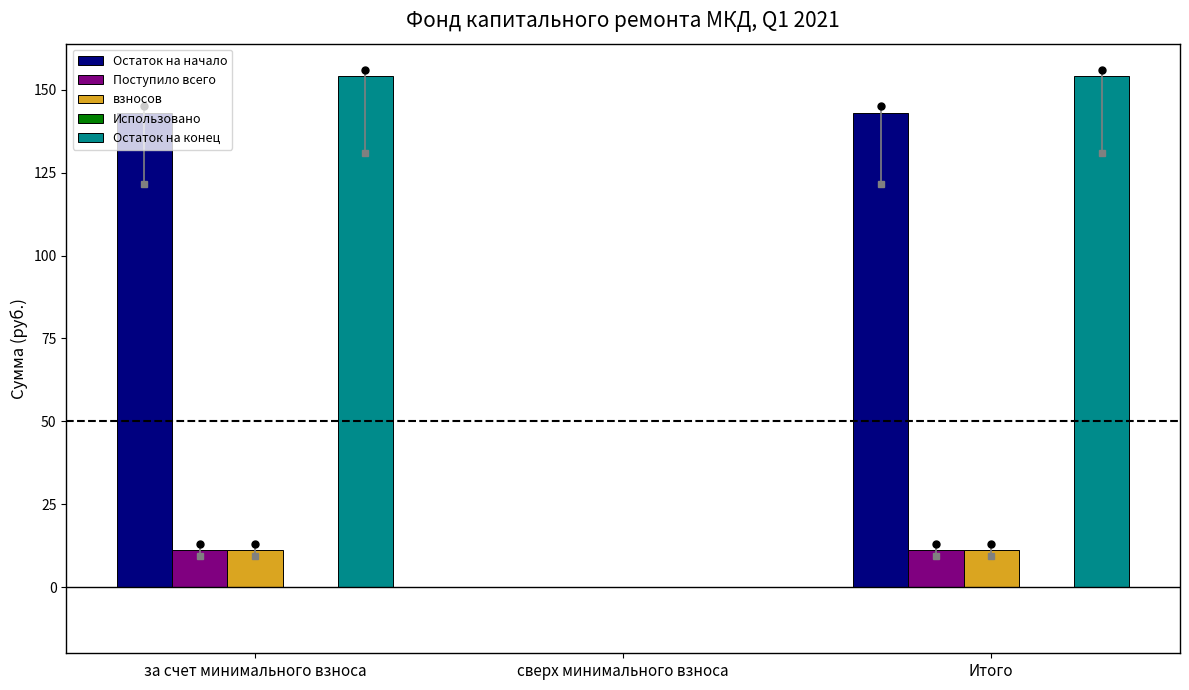

What is the total value across all series at Итого?

319.4